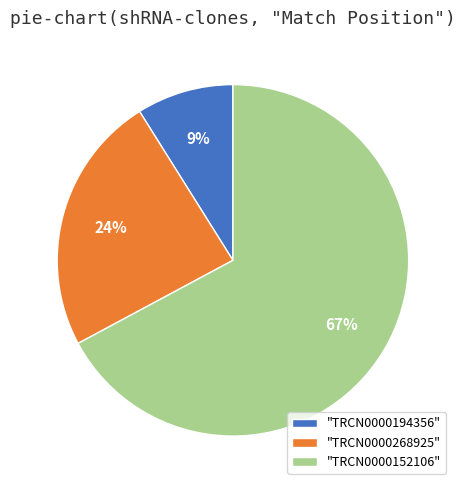

Between "TRCN0000268925" and "TRCN0000194356", which is larger?

"TRCN0000268925"